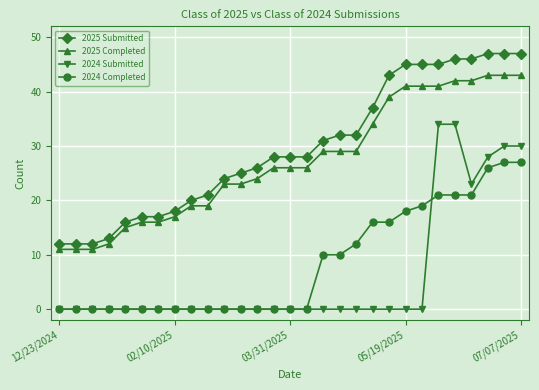

What is the difference between the maximum and minimum values in the 2025 Submitted series?

35